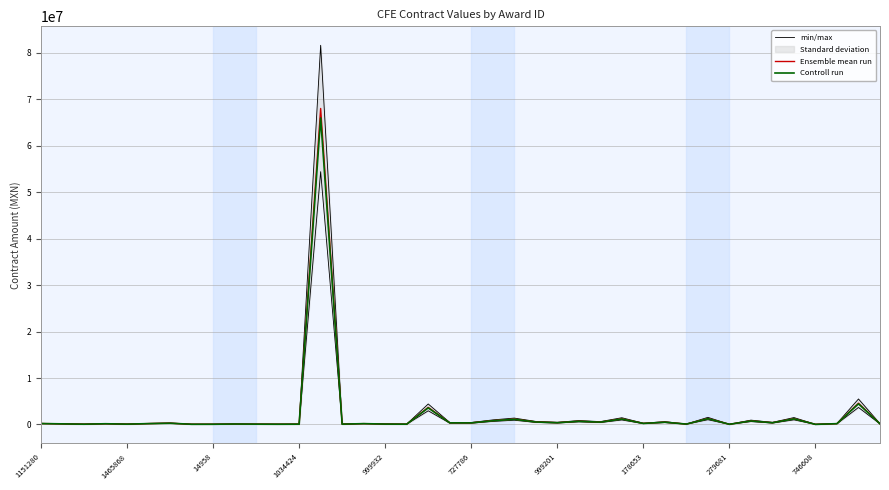

How many data points in Controll run are above 194271?

20